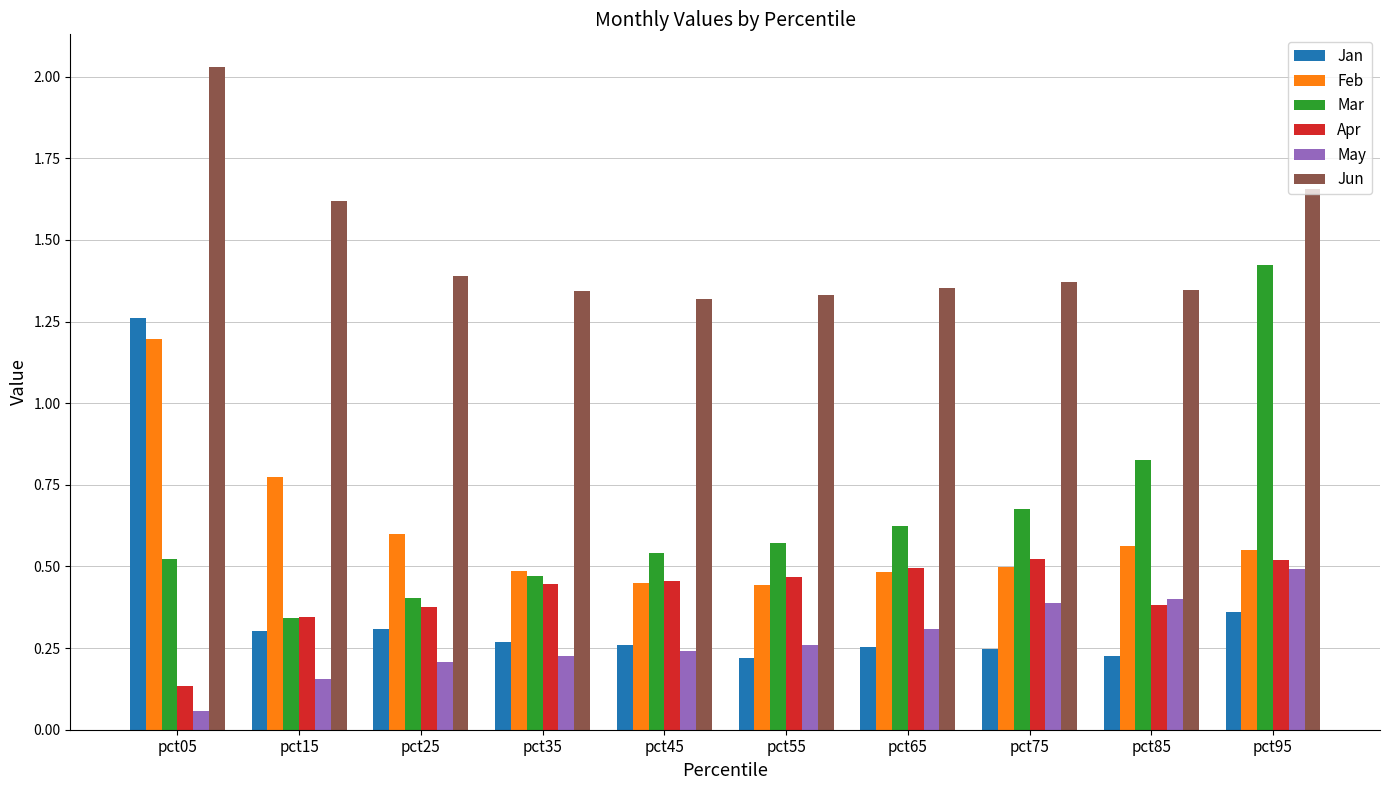

What is the total value across all series at pct65?

3.5